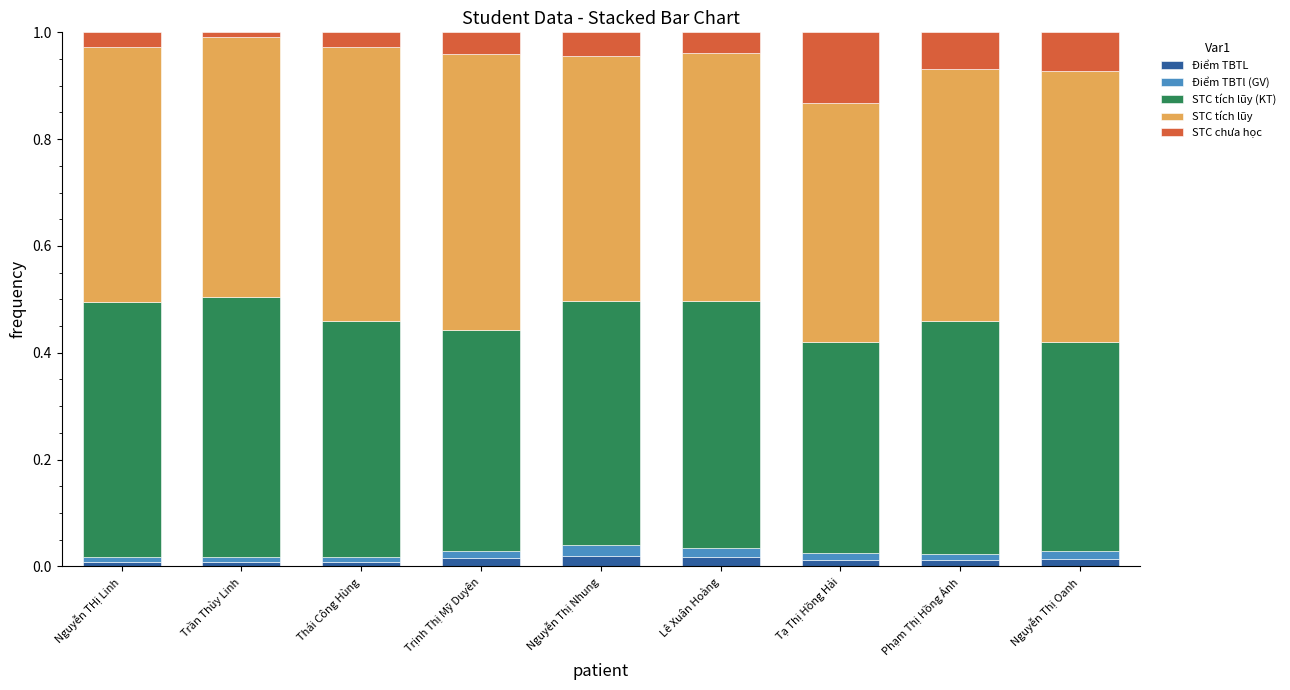

What is the total value across all series at Nguyễn Thị Nhung?

1.0